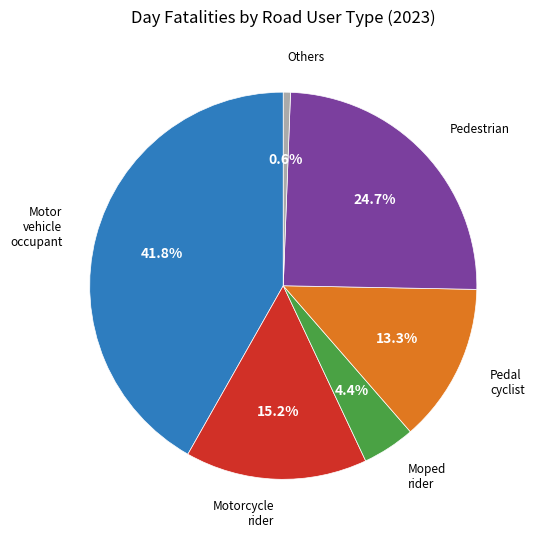

Is there a majority slice in this chart?

No